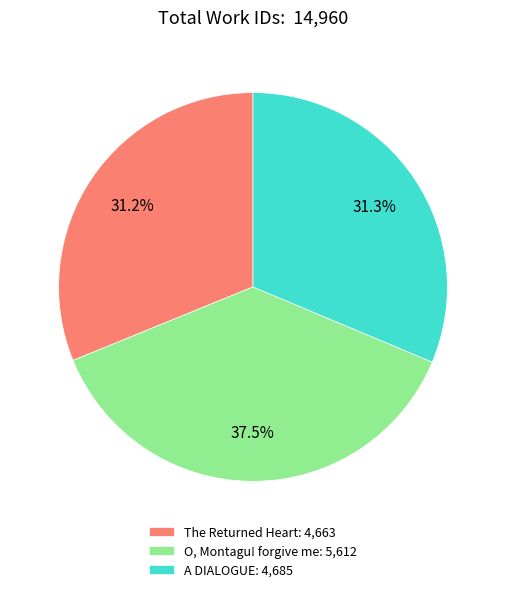

To the nearest percent, what is the combined percentage of O, Montagu! forgive me and A DIALOGUE?

69%